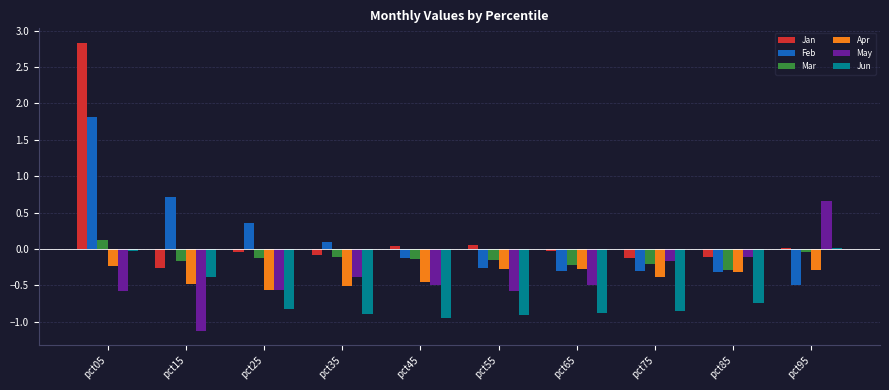

Is the value of Jan at pct35 greater than the value of Feb at pct05?

No